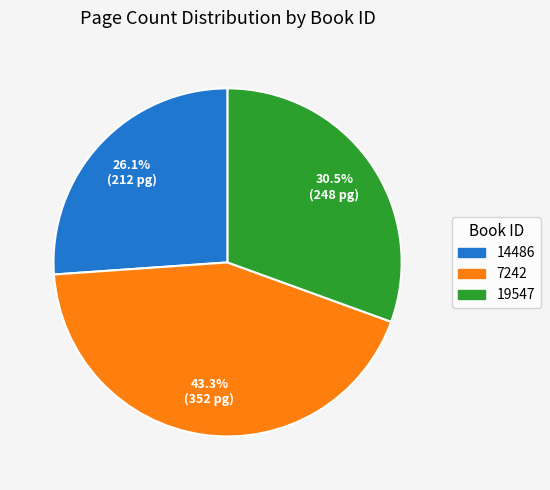

Count the number of slices in the pie.

3